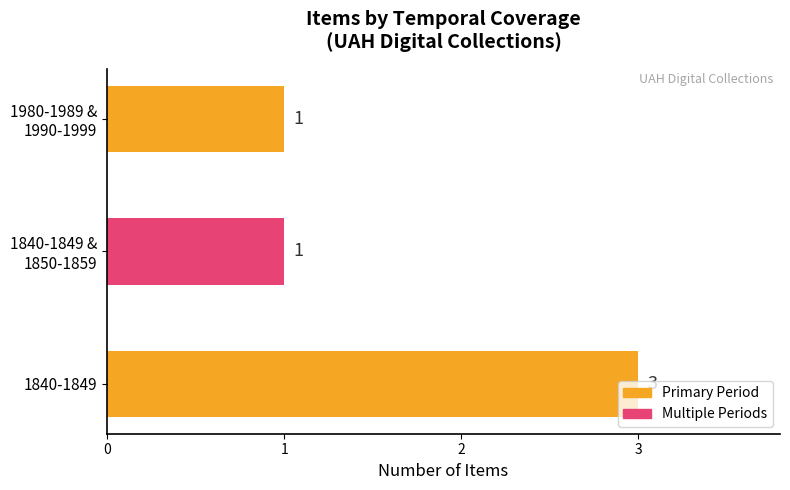

The value at 1840-1849 is 2. True or false?

False